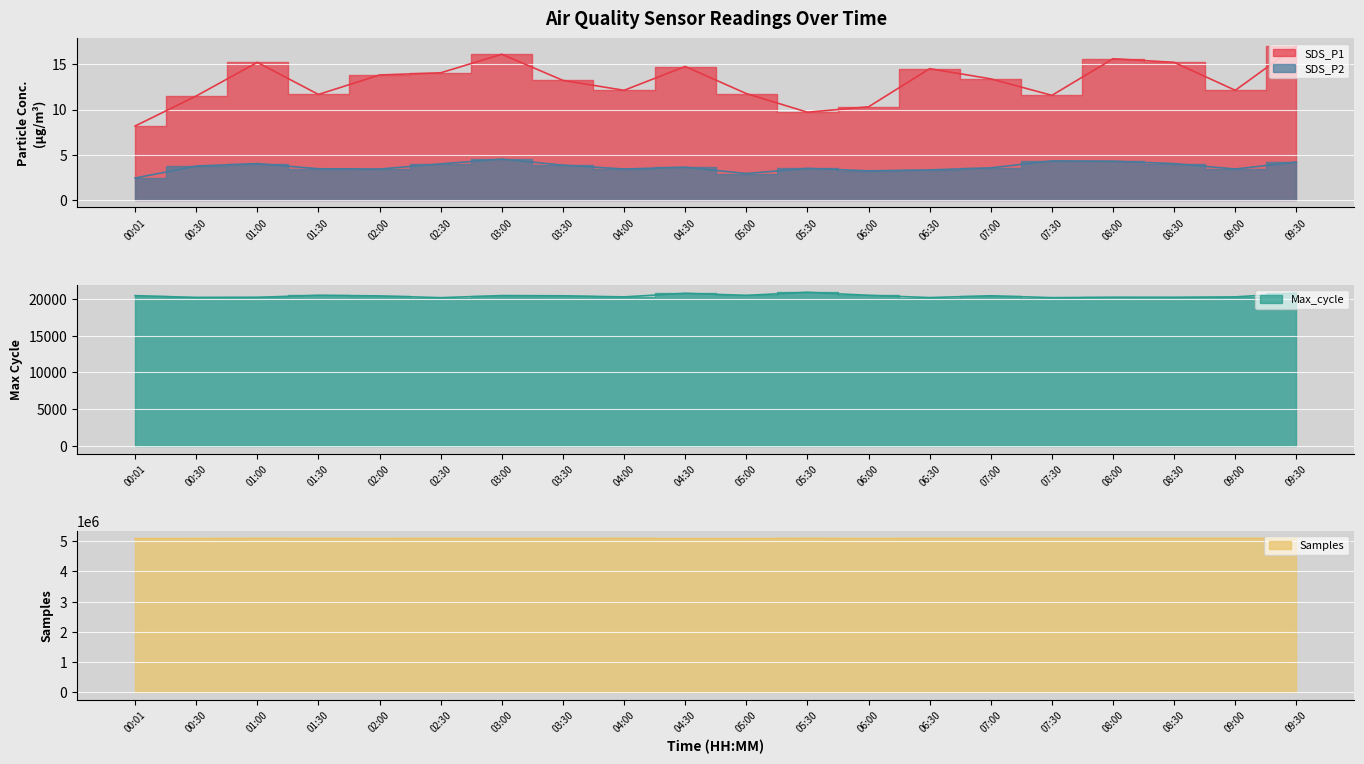

How many lines are shown in the chart?

4